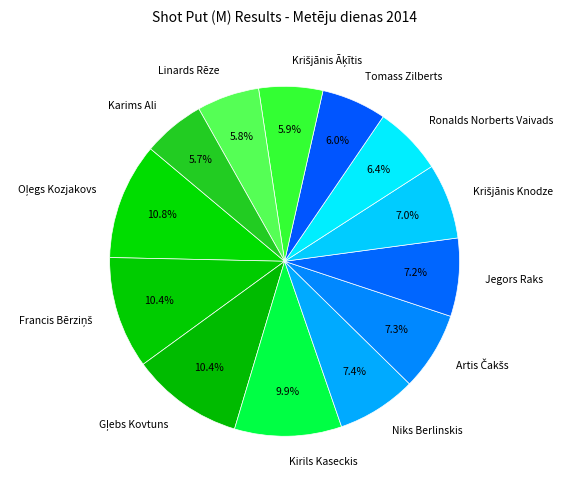

Combined, what portion of the pie is Tomass Zilberts and Kirils Kaseckis?

15.9%